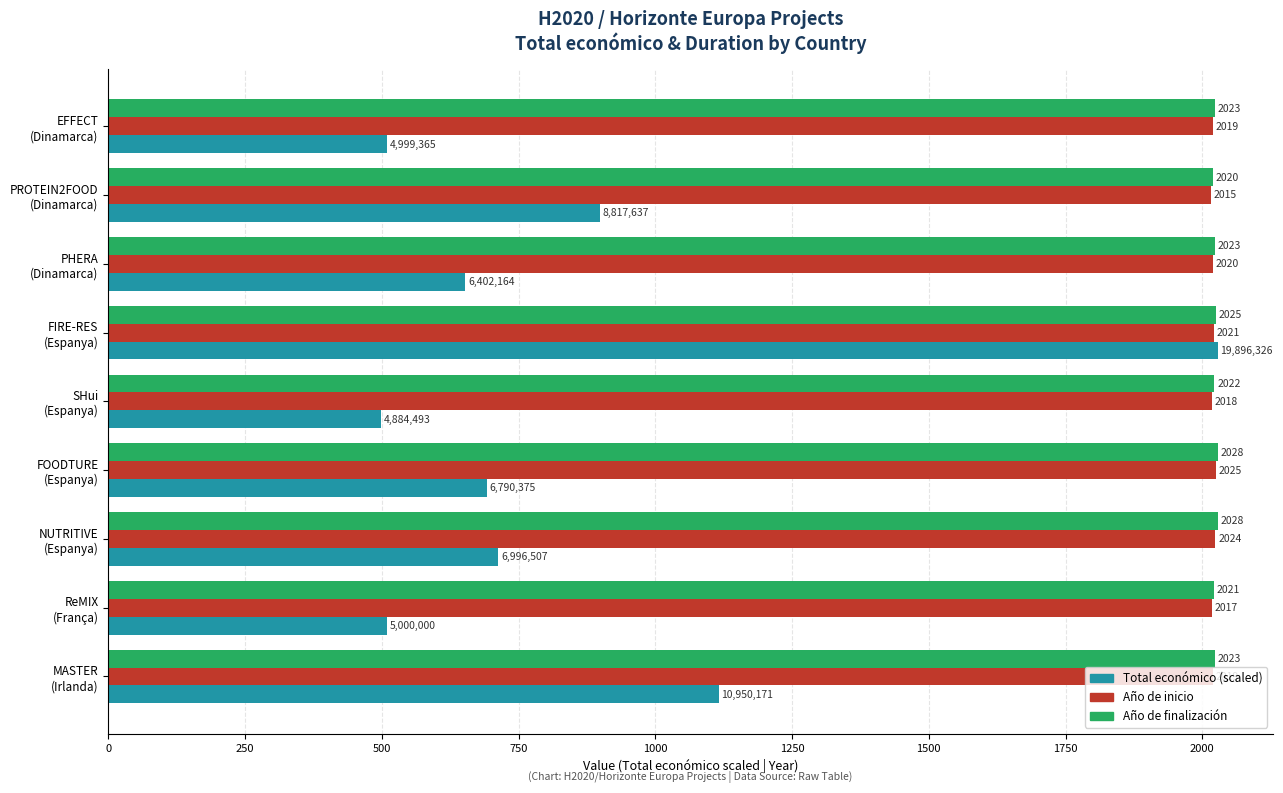

Which series has the largest range (max minus min)?

Total económico (scaled)